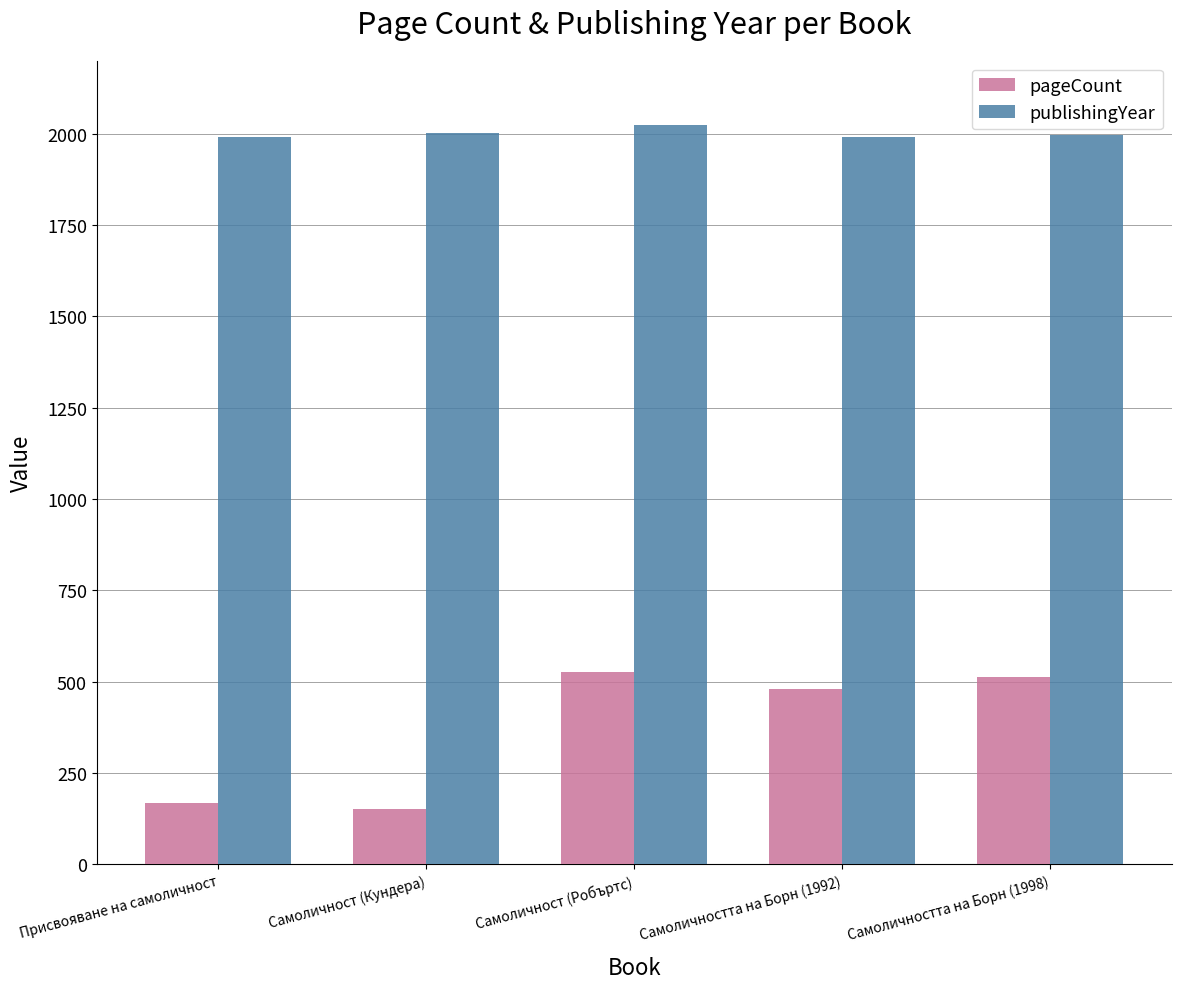

At how many categories does at least one series exceed 1197?

5